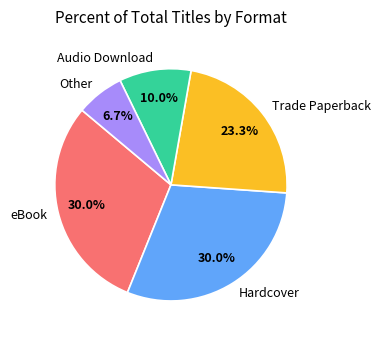

What percentage is NOT represented by Trade Paperback?

76.7%